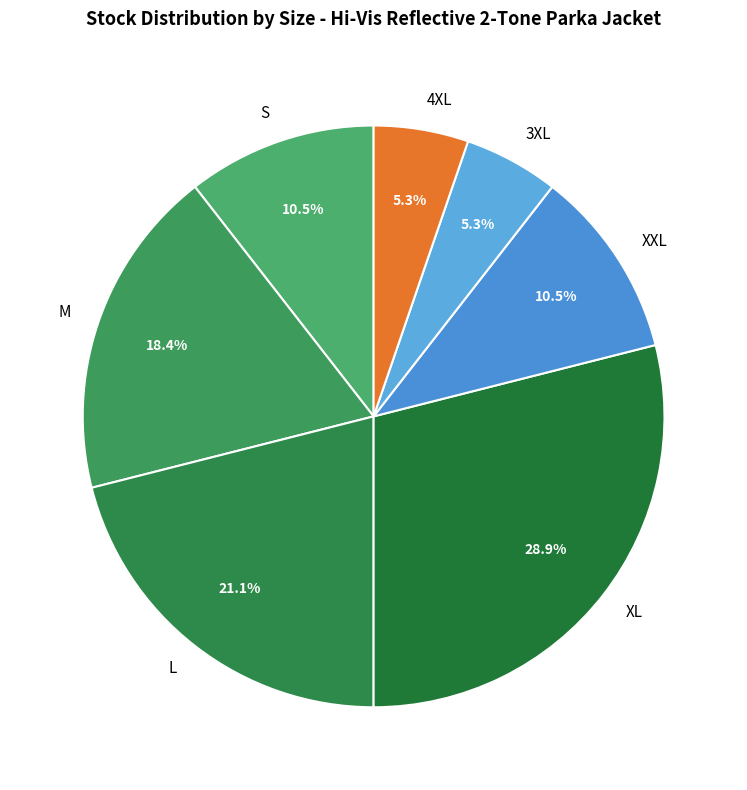

Does XXL account for over 50% of the chart?

No